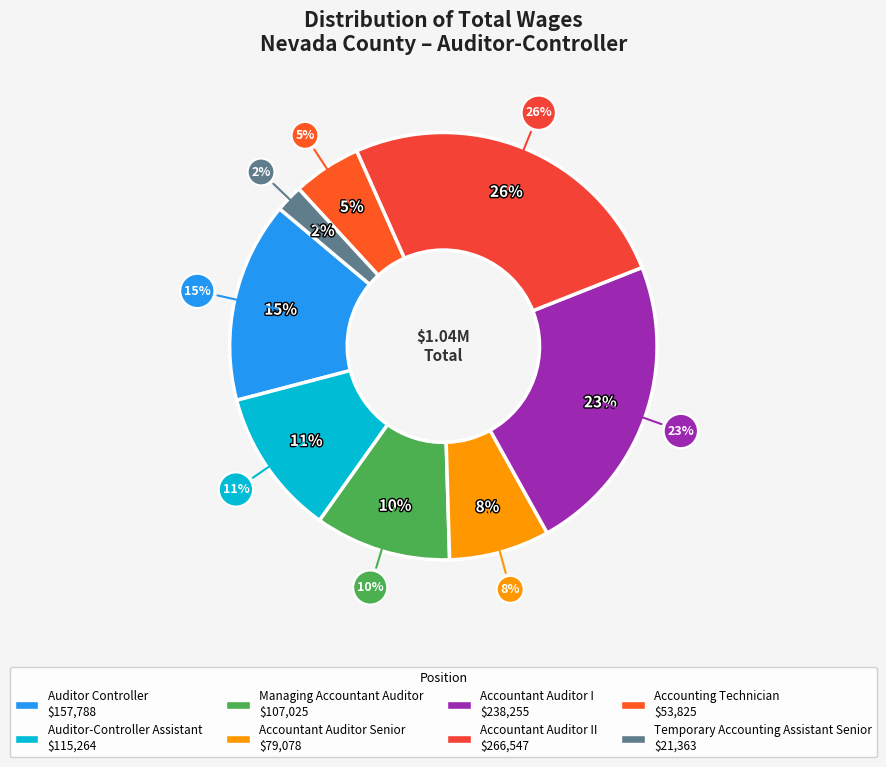

Is Accounting Technician the majority of the pie?

No